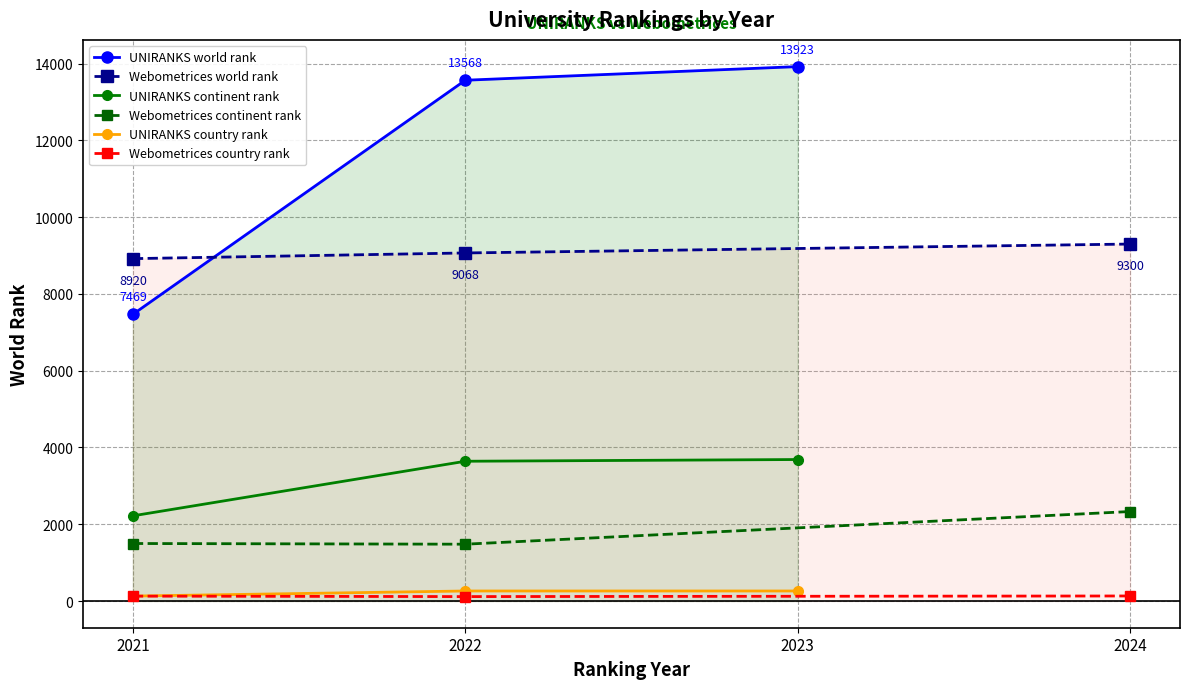

Is it true that Webometrices world rank equals 8920 at 2021?

True